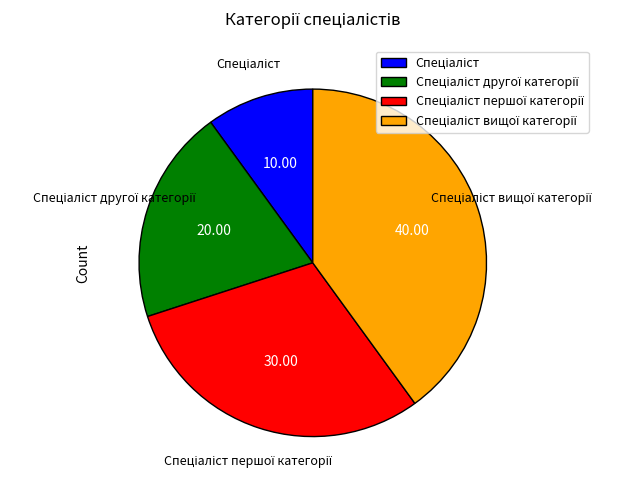

Is there a majority slice in this chart?

No